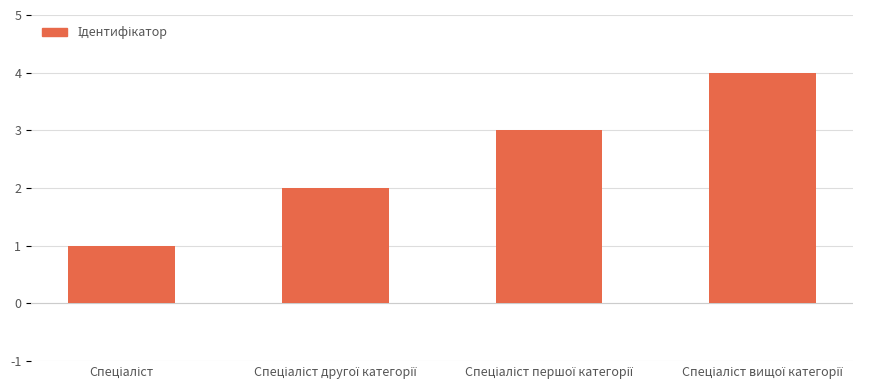

What is the greatest value displayed?

4